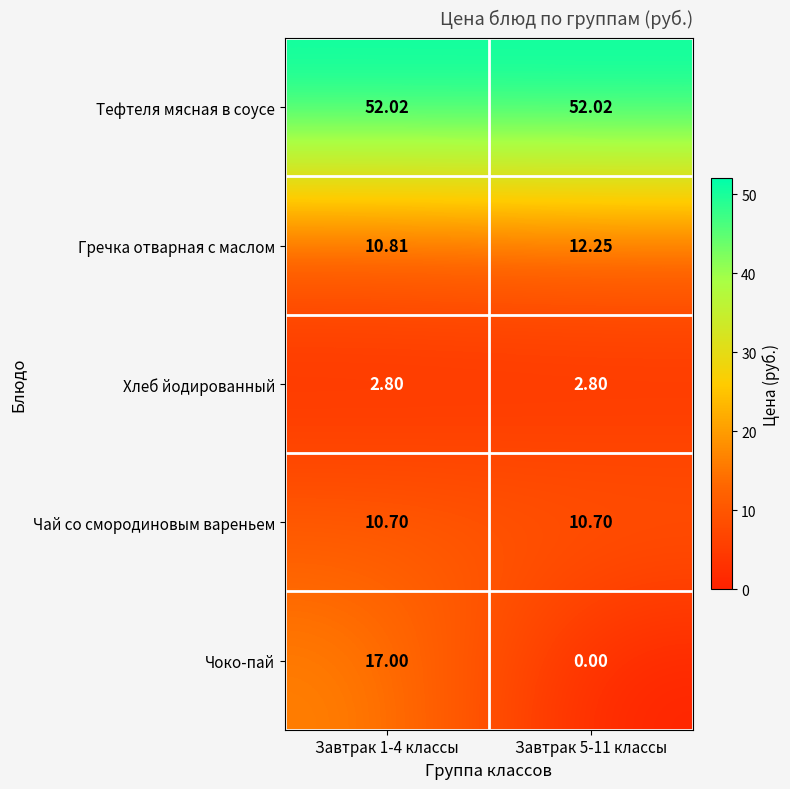

Which series changed the most between Завтрак 1-4 классы and Завтрак 5-11 классы?

Чоко-пай